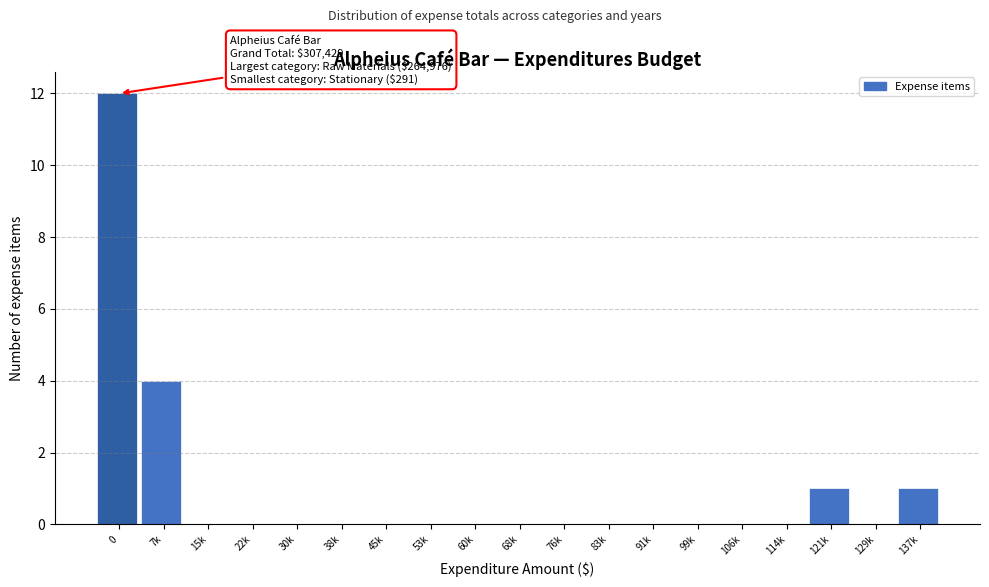

Reading left to right, list all the values displayed in this chart.

0=12	7k=4	15k=0	22k=0	30k=0	38k=0	45k=0	53k=0	60k=0	68k=0	76k=0	83k=0	91k=0	99k=0	106k=0	114k=0	121k=1	129k=0	137k=1